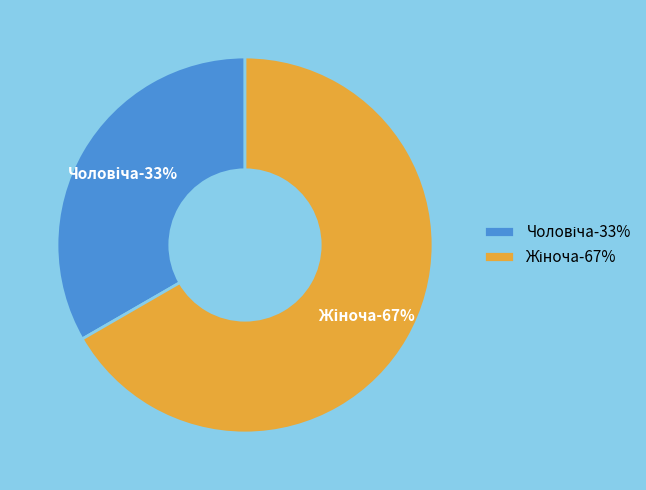

Rank the categories by value from highest to lowest.

Жіноча, Чоловіча